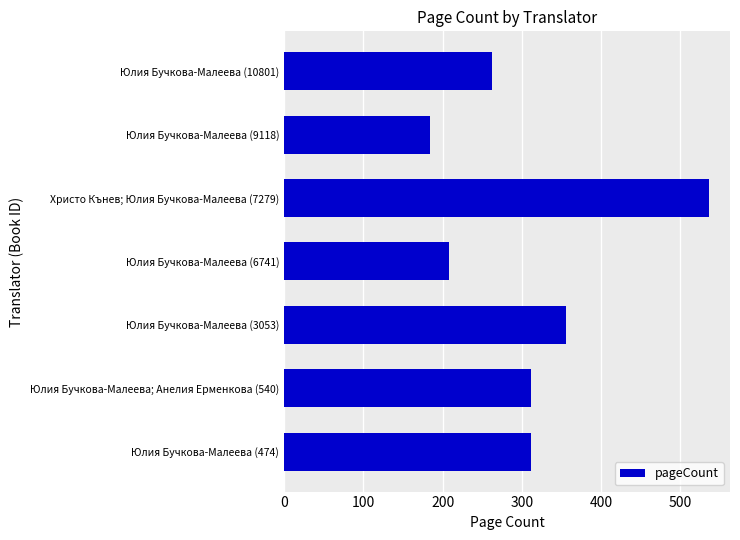

The chart shows a value of 436 at Юлия Бучкова-Малеева; Анелия Ерменкова (540). True or false?

False